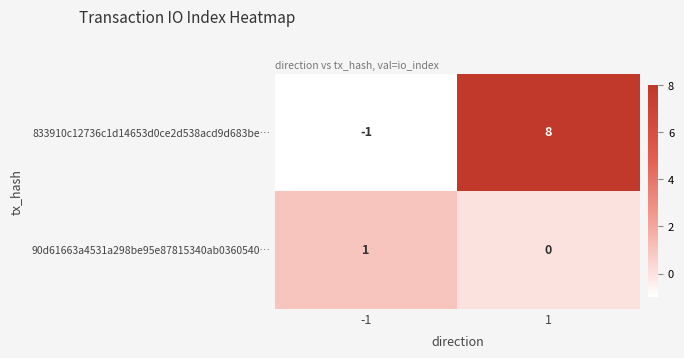

Is the value of 90d61663a4531a298be95e87815340ab0360540… at 1 greater than the value of 833910c12736c1d14653d0ce2d538acd9d683be… at 1?

No